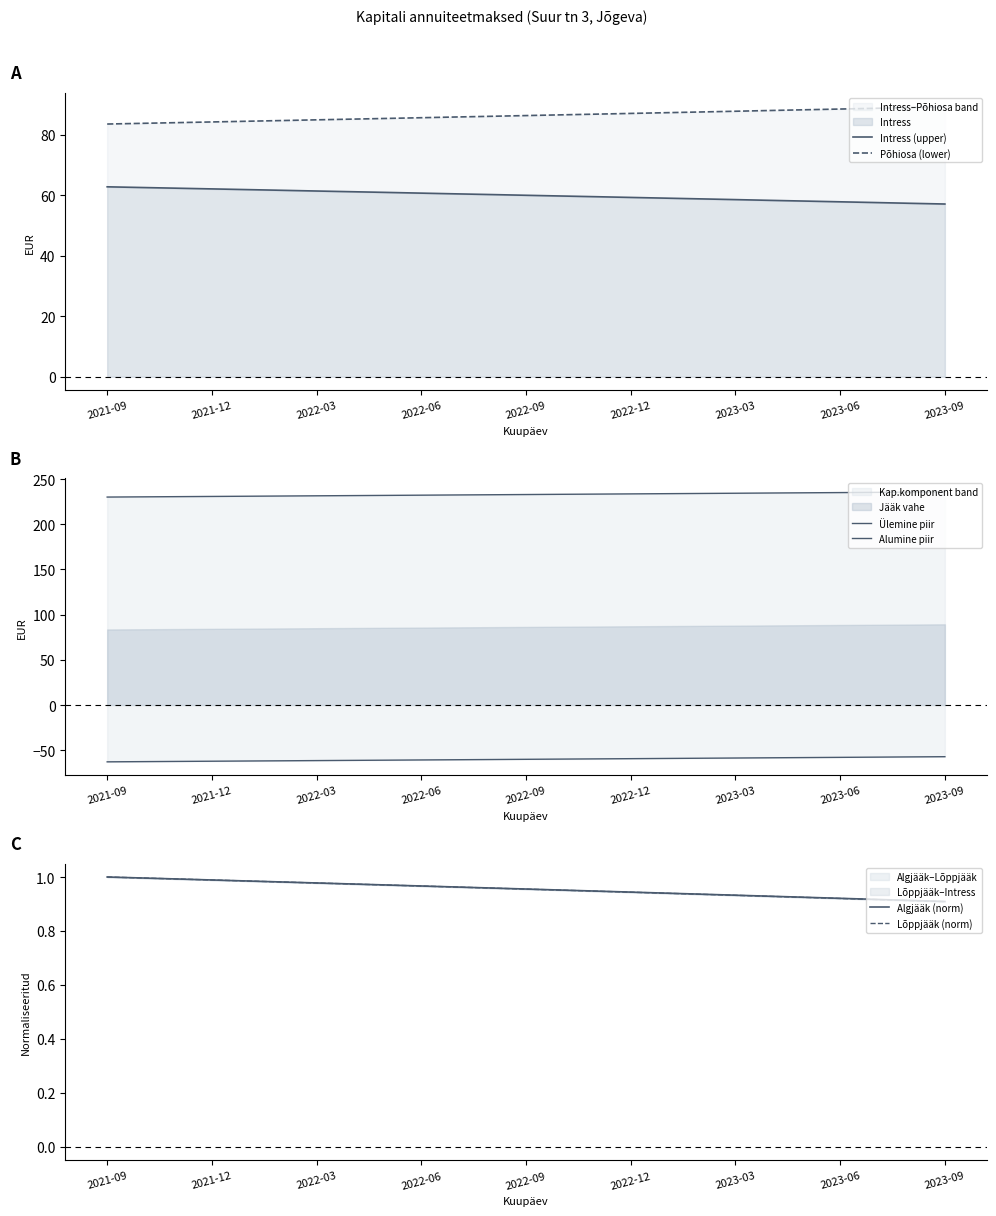

True or false: Lõppjääk (norm) has a value of 1.0 at 2022-06.

True